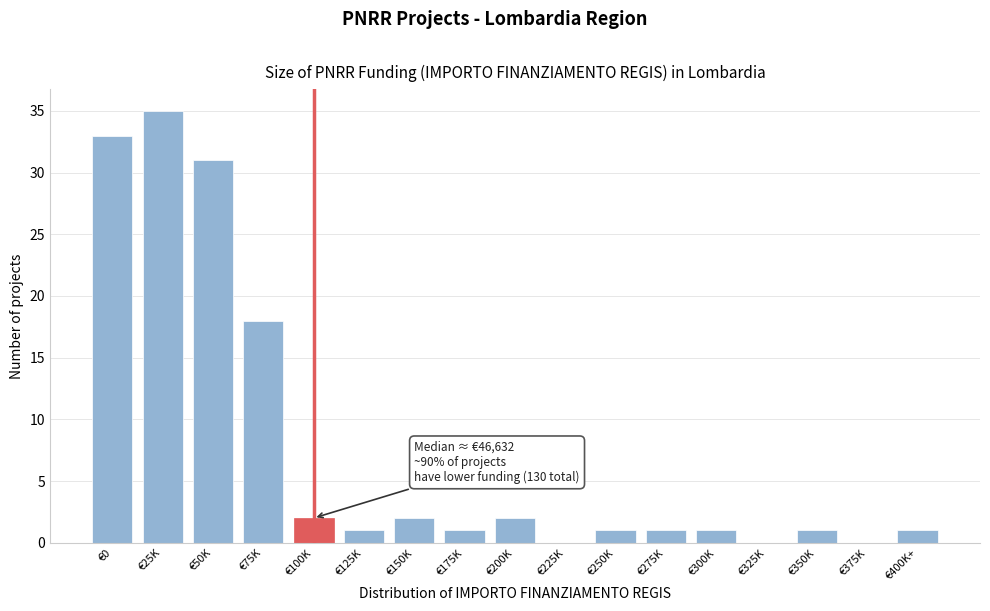

Reading left to right, list all the values displayed in this chart.

€0=33	€25K=35	€50K=31	€75K=18	€100K=2	€125K=1	€150K=2	€175K=1	€200K=2	€225K=0	€250K=1	€275K=1	€300K=1	€325K=0	€350K=1	€375K=0	€400K+=1